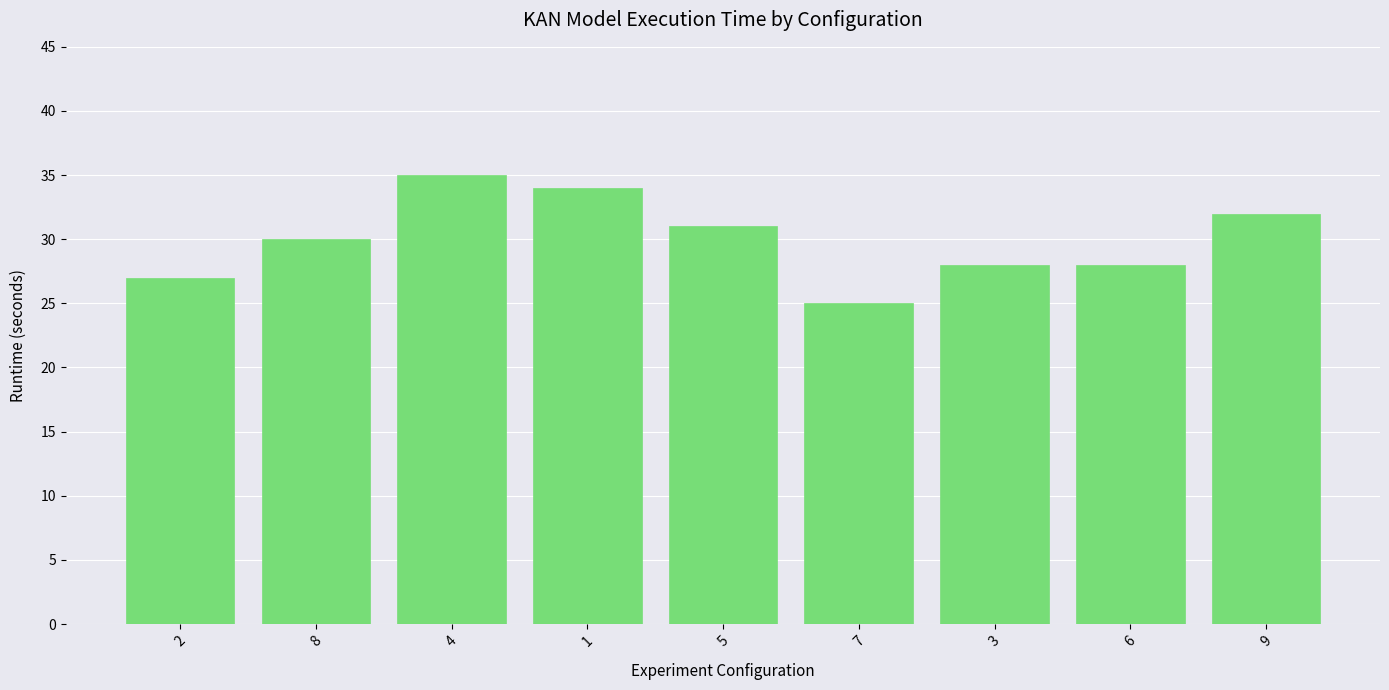

What is the difference between the second highest and minimum values?

9